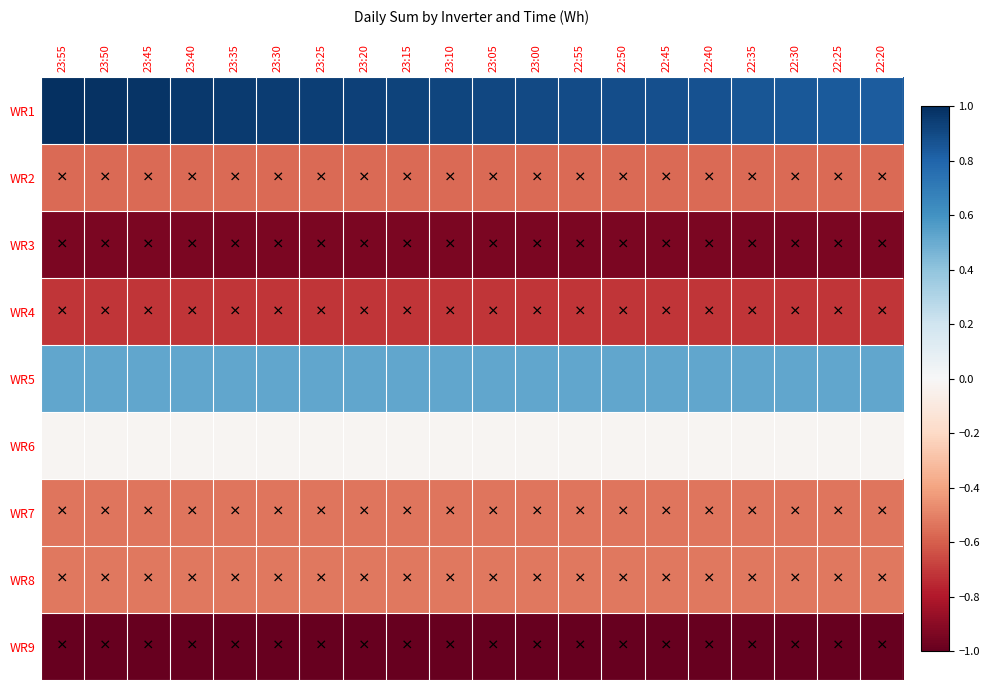

List the series in order of their peak value, highest first.

WR1, WR5, WR6, WR8, WR7, WR2, WR4, WR3, WR9